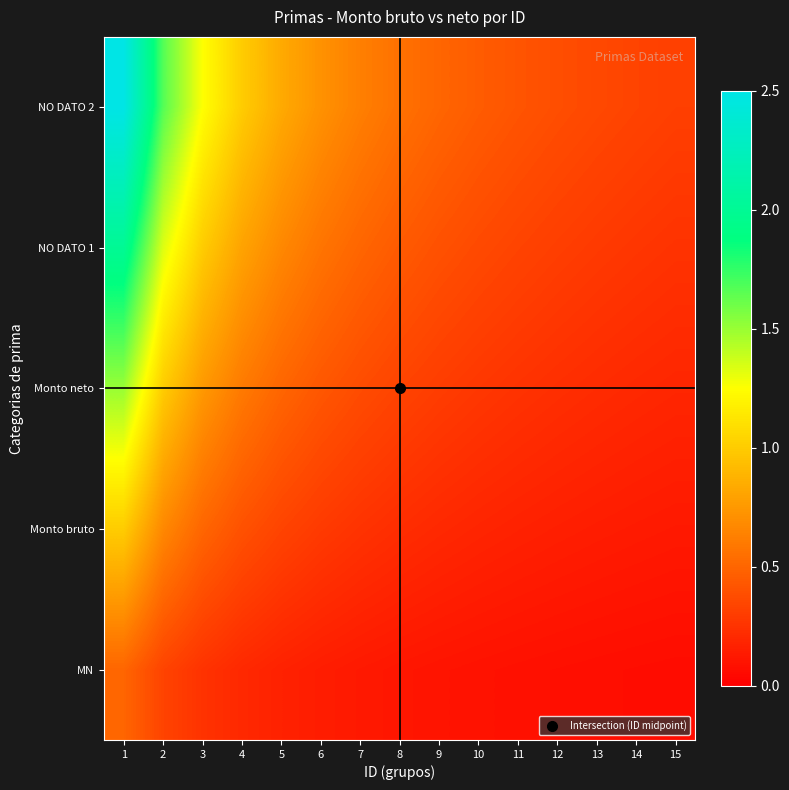

Reading left to right, list all the values displayed in this chart.

MN: 1=0.5	2=0.3	3=0.2	4=0.2	5=0.2	6=0.1	7=0.1	8=0.1	9=0.1	10=0.1	11=0.1	12=0.1	13=0.1	14=0.1	15=0.1
Monto bruto: 1=1.0	2=0.7	3=0.5	4=0.4	5=0.3	6=0.3	7=0.2	8=0.2	9=0.2	10=0.2	11=0.2	12=0.2	13=0.1	14=0.1	15=0.1
Monto neto: 1=1.5	2=1.0	3=0.8	4=0.6	5=0.5	6=0.4	7=0.4	8=0.3	9=0.3	10=0.3	11=0.2	12=0.2	13=0.2	14=0.2	15=0.2
NO DATO 1: 1=2.0	2=1.3	3=1.0	4=0.8	5=0.7	6=0.6	7=0.5	8=0.4	9=0.4	10=0.4	11=0.3	12=0.3	13=0.3	14=0.3	15=0.2
NO DATO 2: 1=2.5	2=1.7	3=1.2	4=1.0	5=0.8	6=0.7	7=0.6	8=0.6	9=0.5	10=0.5	11=0.4	12=0.4	13=0.4	14=0.3	15=0.3